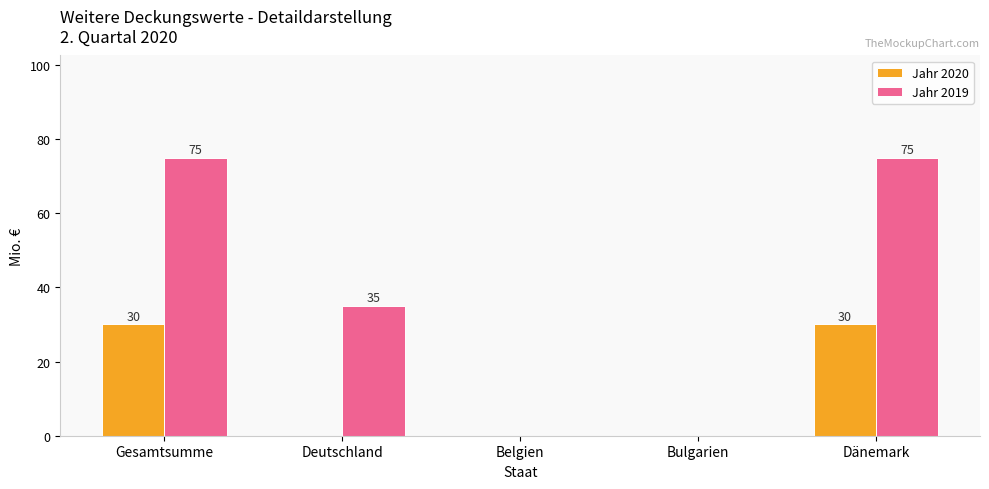

Does the chart contain stacked bars?

No